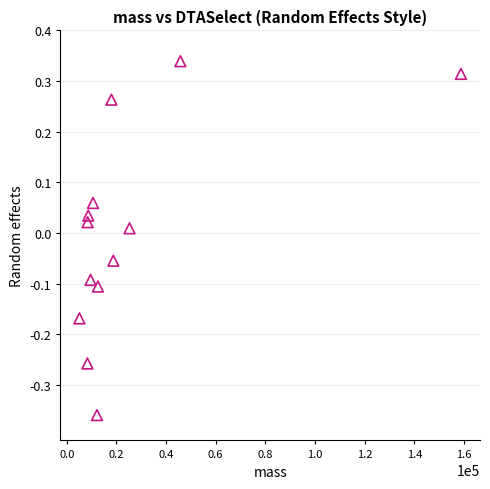

What is the range of X values (max minus min)?

153647.2